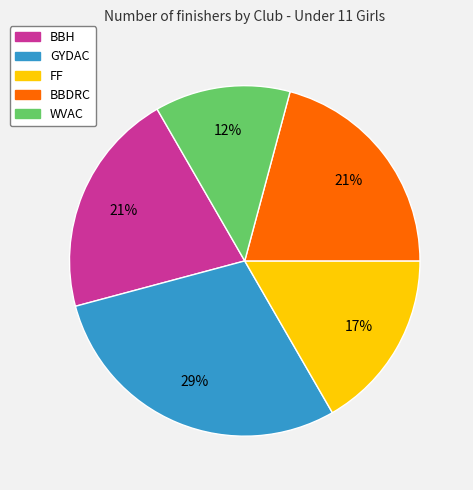

Is it true that WVAC is 22% of the pie?

False